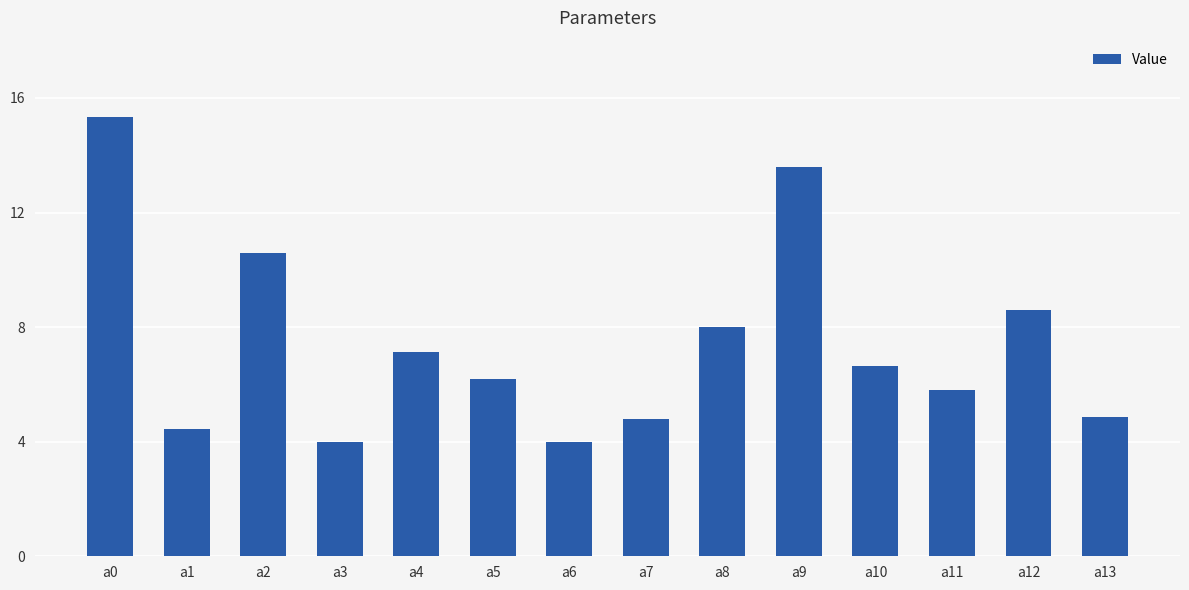

True or false: the data shows 1.1 at a7.

False